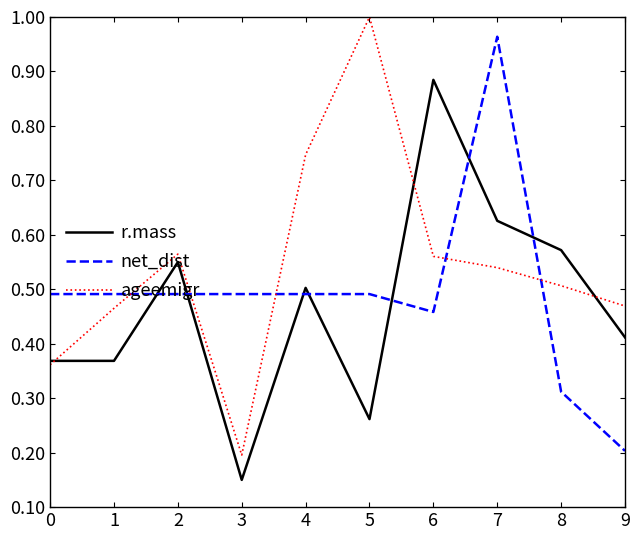

At which category is the sum across all series the highest?

7